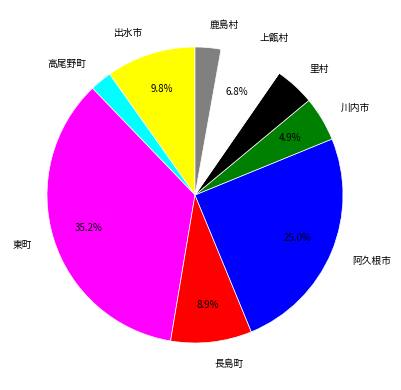

Count the number of slices in the pie.

9